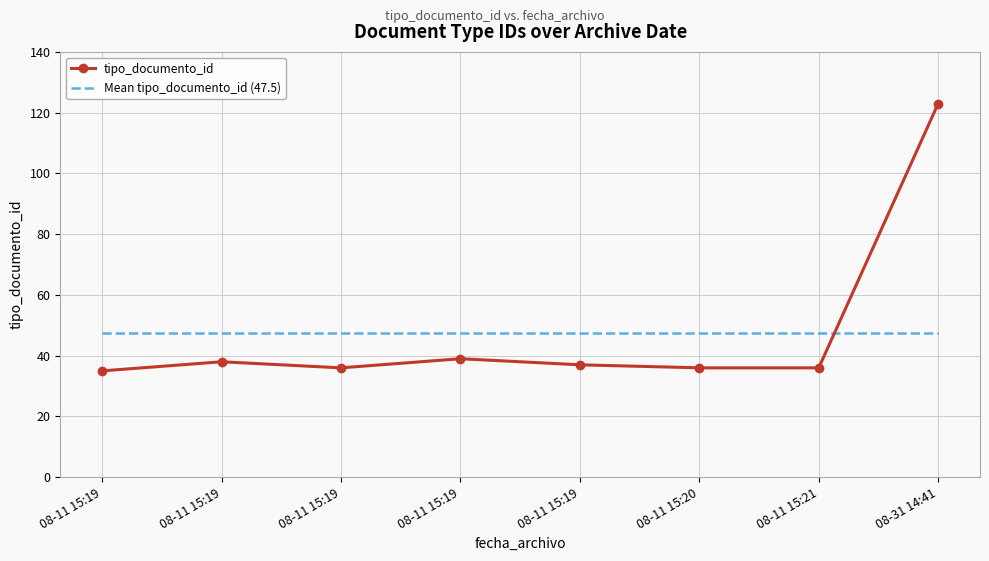

True or false: Mean tipo_documento_id (47.5) has a value of 82.9 at 08-11 15:20.

False